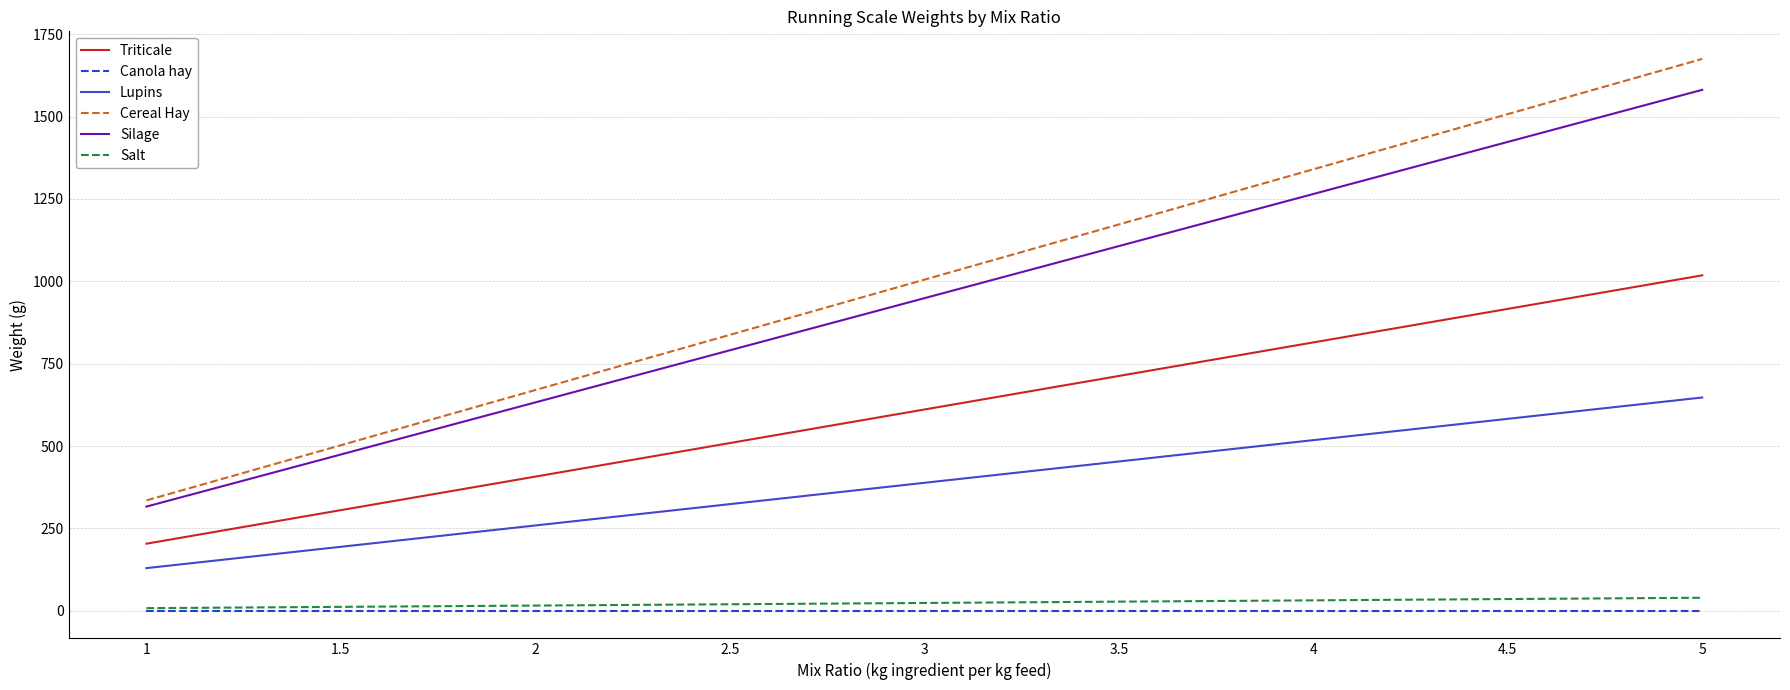

At which category is the sum across all series the highest?

5